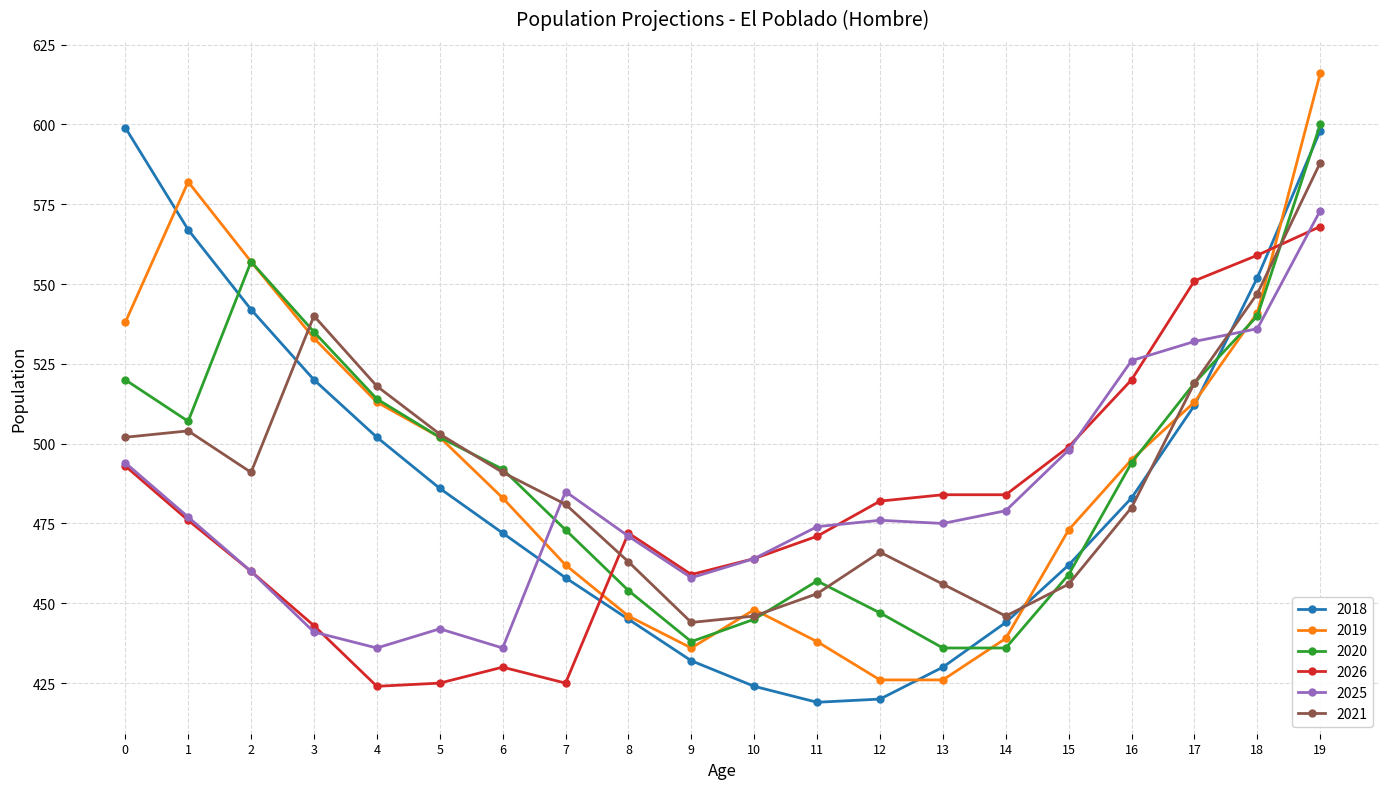

What are all the series names shown in the legend?

2018, 2019, 2020, 2026, 2025, 2021